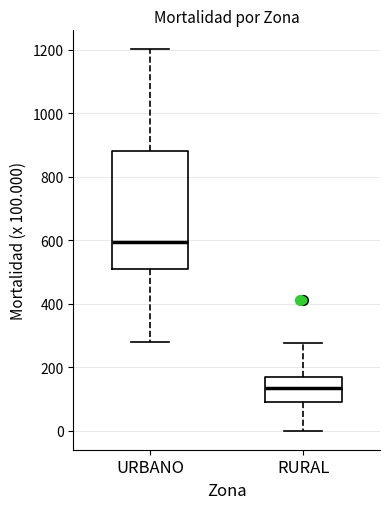

Which box has the highest median line?

URBANO